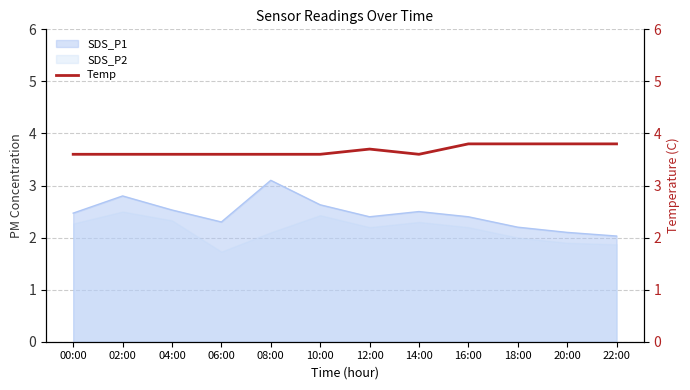

What is the label of the 1st point from the left?

00:00